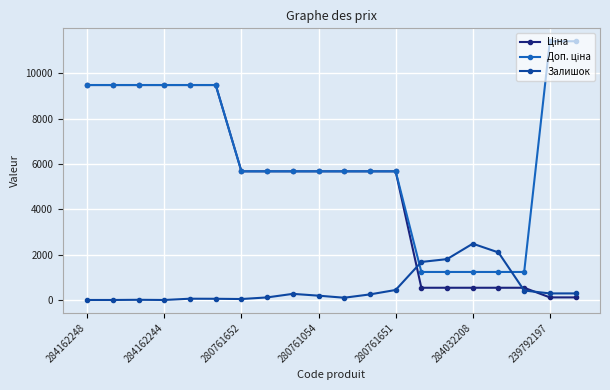

What is the maximum value shown in the chart?

11410.0